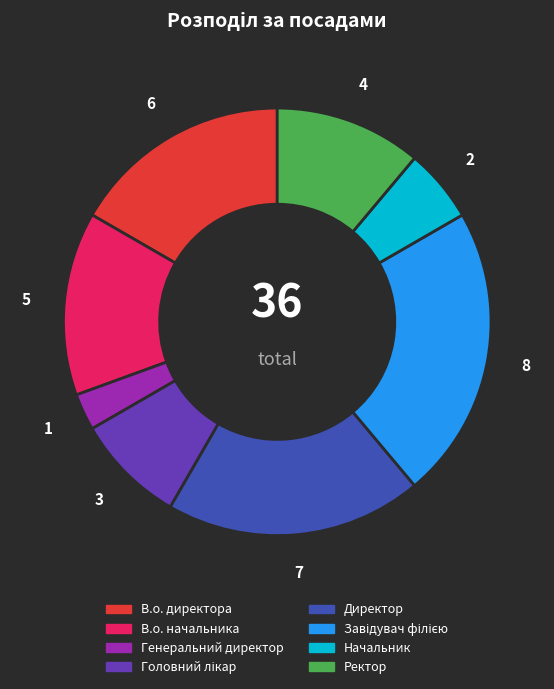

Which has a higher value, В.о. директора or В.о. начальника?

В.о. директора